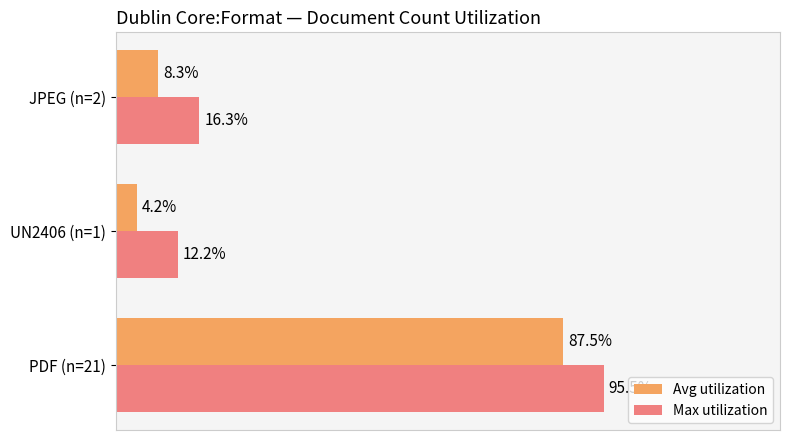

Rank the series at PDF (n=21) from highest to lowest value.

Max utilization, Avg utilization